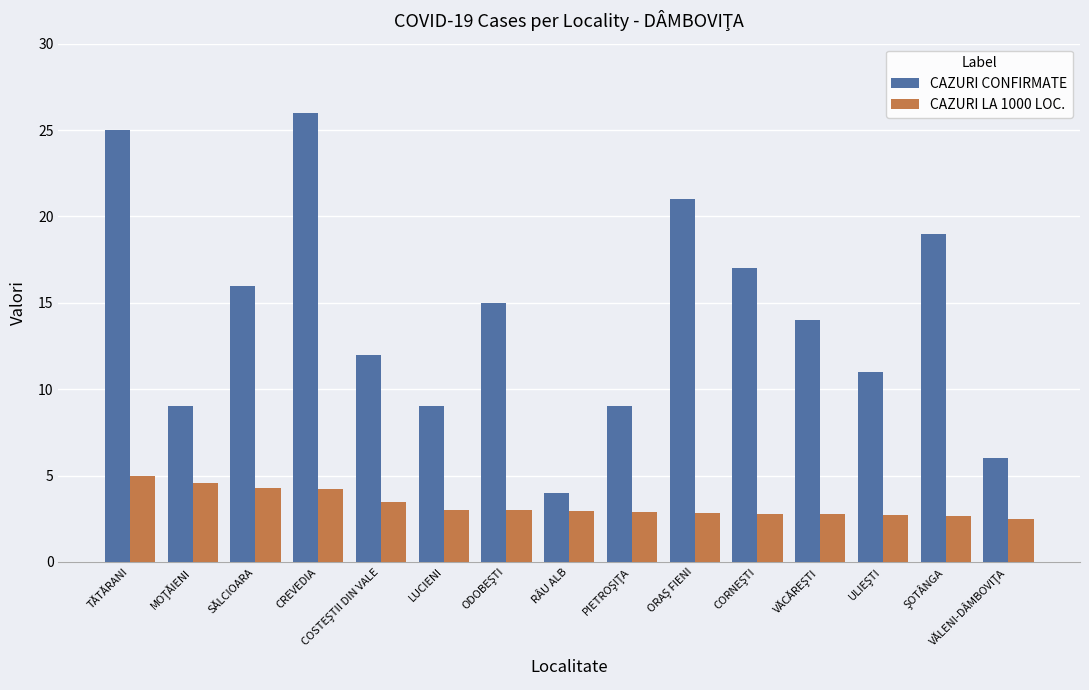

What is the difference between the maximum and second lowest values in the CAZURI LA 1000 LOC. series?

2.3